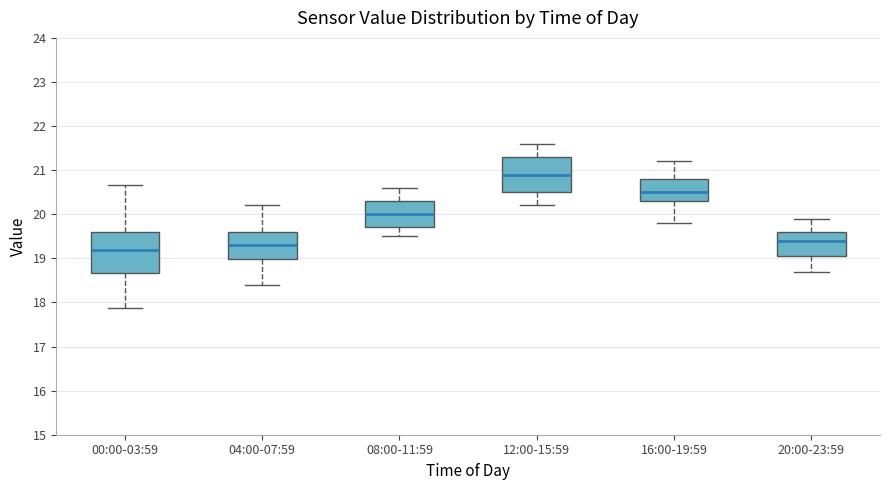

Which box has the highest median line?

12:00-15:59